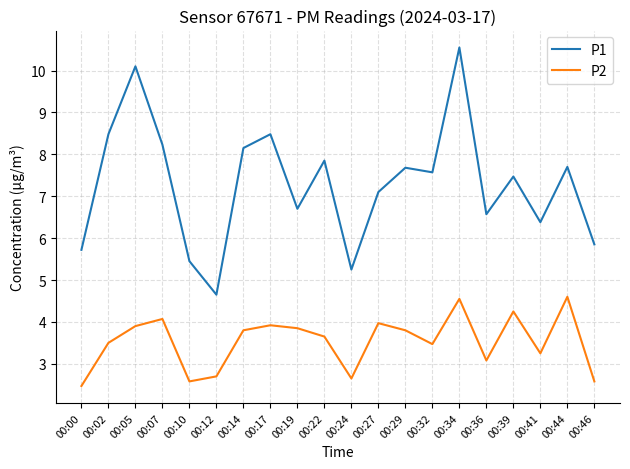

Is the value of P2 at 00:17 greater than the value of P1 at 00:05?

No